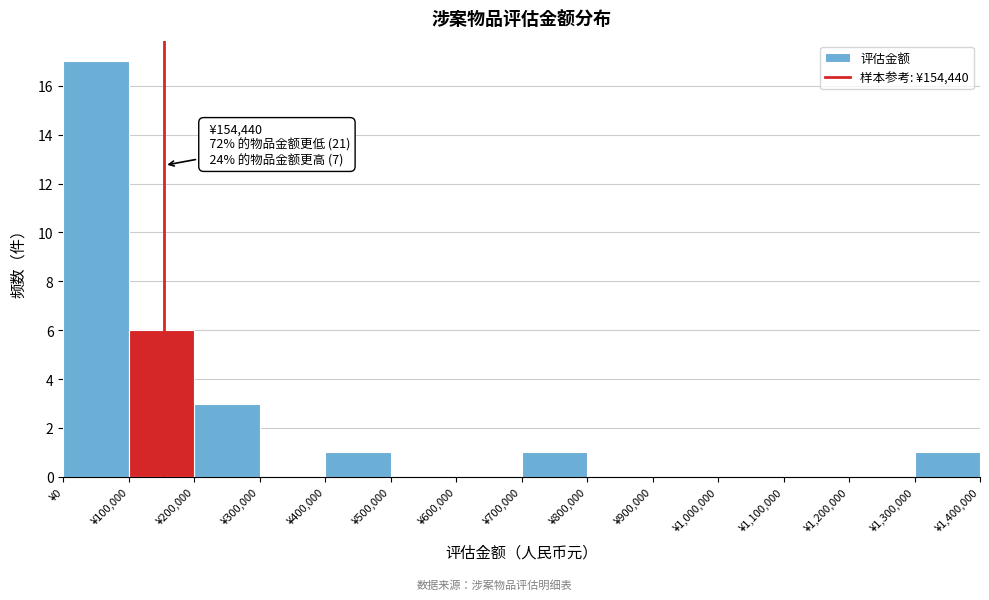

Which range on the x-axis has the tallest bar?

0 to 100000